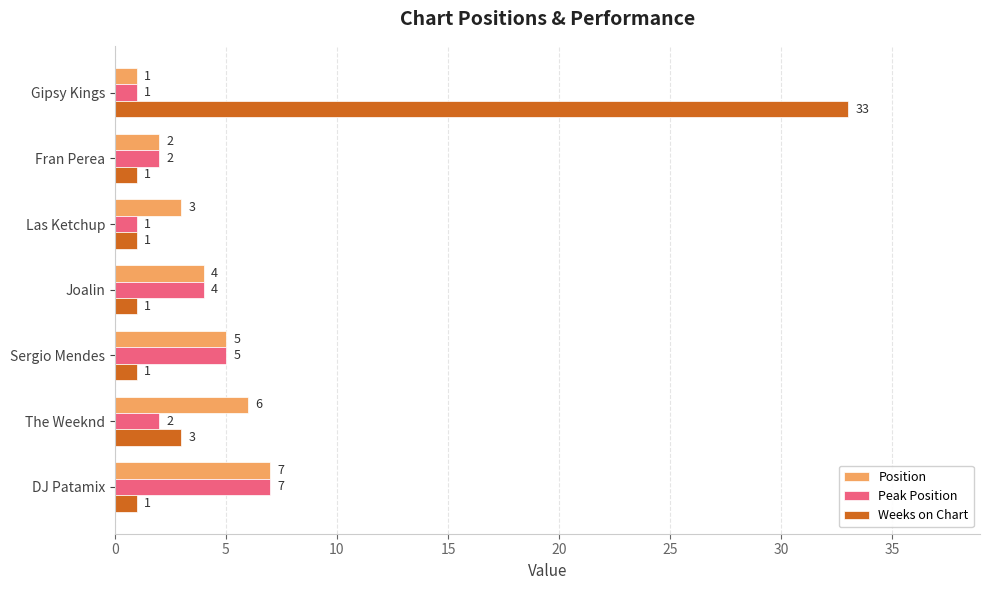

List the series in order of their overall mean, highest first.

Weeks on Chart, Position, Peak Position